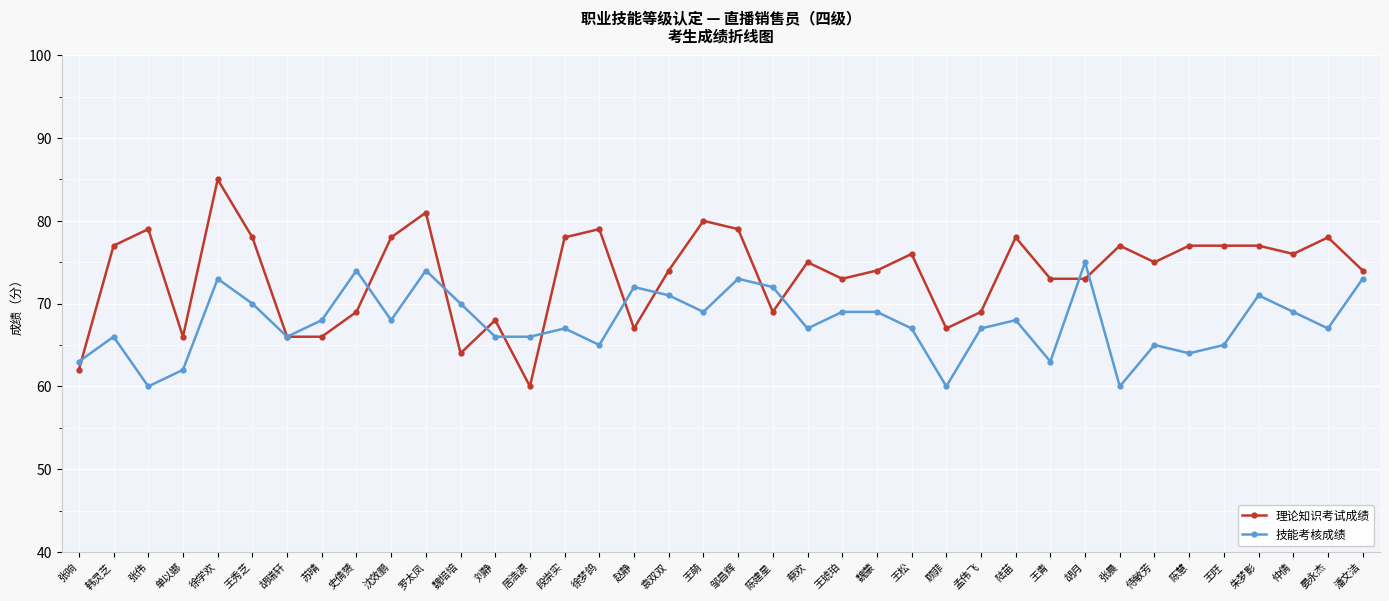

Reading right to left, what are all the values shown in this chart?

理论知识考试成绩: 潘文洁=74	晏永杰=78	仲倩=76	朱梦影=77	王旺=77	陈慧=77	侍敏芳=75	张晨=77	胡月=73	王青=73	陆苗=78	孟伟飞=69	顾菲=67	王松=76	魏蒙=74	王琥珀=73	蔡欢=75	陈建星=69	邹昌辉=79	王萌=80	袁双双=74	赵静=67	徐梦鸽=79	段崇实=78	居浩源=60	刘静=68	魏培培=64	罗太凤=81	沈效鹏=78	史倩赟=69	苏晴=66	胡瑞轩=66	王秀芝=78	徐学欢=85	单以娜=66	张伟=79	韩灵芝=77	张响=62
技能考核成绩: 潘文洁=73	晏永杰=67	仲倩=69	朱梦影=71	王旺=65	陈慧=64	侍敏芳=65	张晨=60	胡月=75	王青=63	陆苗=68	孟伟飞=67	顾菲=60	王松=67	魏蒙=69	王琥珀=69	蔡欢=67	陈建星=72	邹昌辉=73	王萌=69	袁双双=71	赵静=72	徐梦鸽=65	段崇实=67	居浩源=66	刘静=66	魏培培=70	罗太凤=74	沈效鹏=68	史倩赟=74	苏晴=68	胡瑞轩=66	王秀芝=70	徐学欢=73	单以娜=62	张伟=60	韩灵芝=66	张响=63